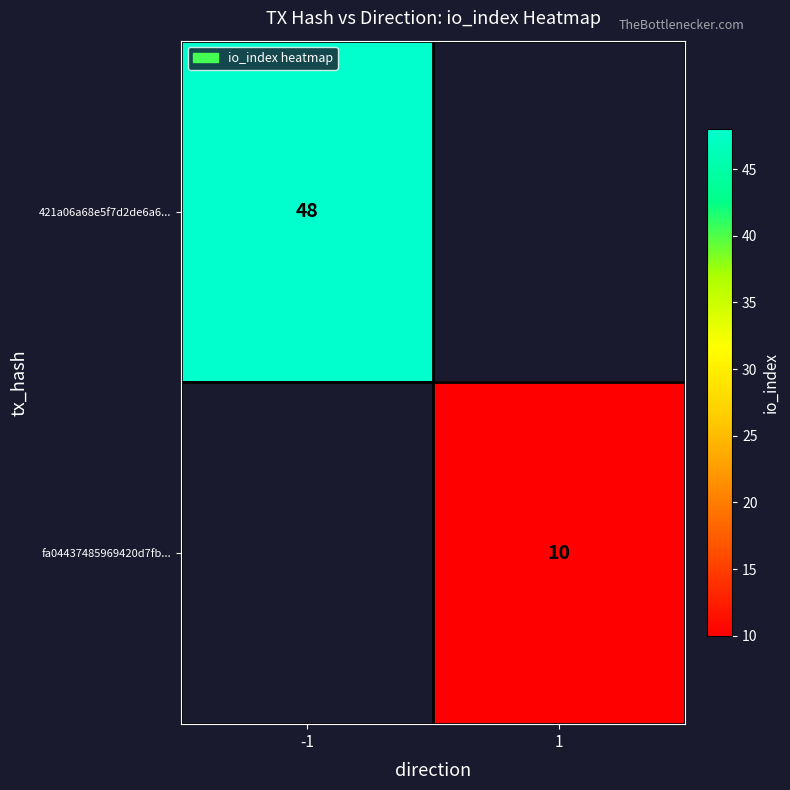

Is it true that fa04437485969420d7fb... equals 10 at 1?

True